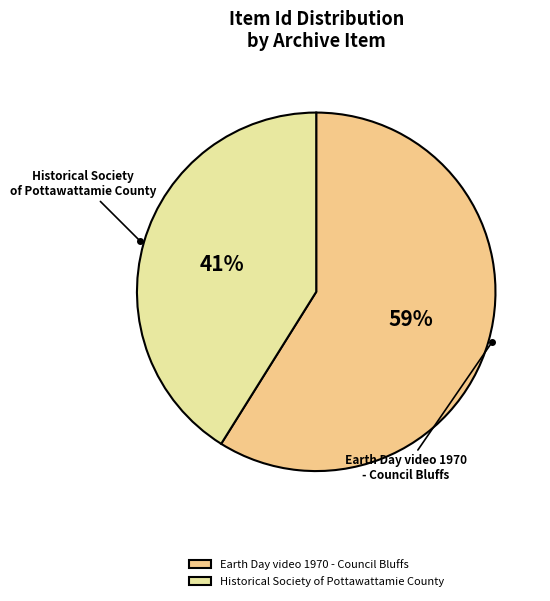

Do Earth Day video 1970 - Council Bluffs and Historical Society of Pottawattamie County together represent more than half of the pie?

Yes